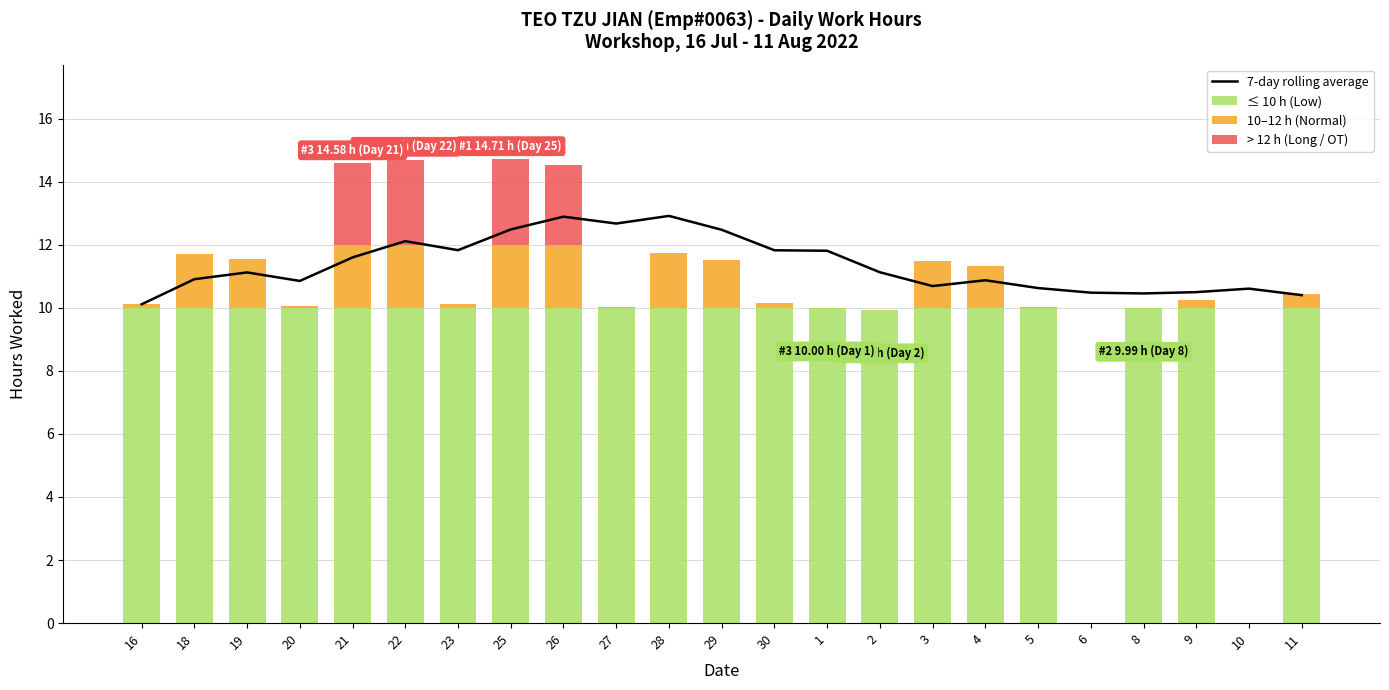

At which category is the sum across all series the highest?

26